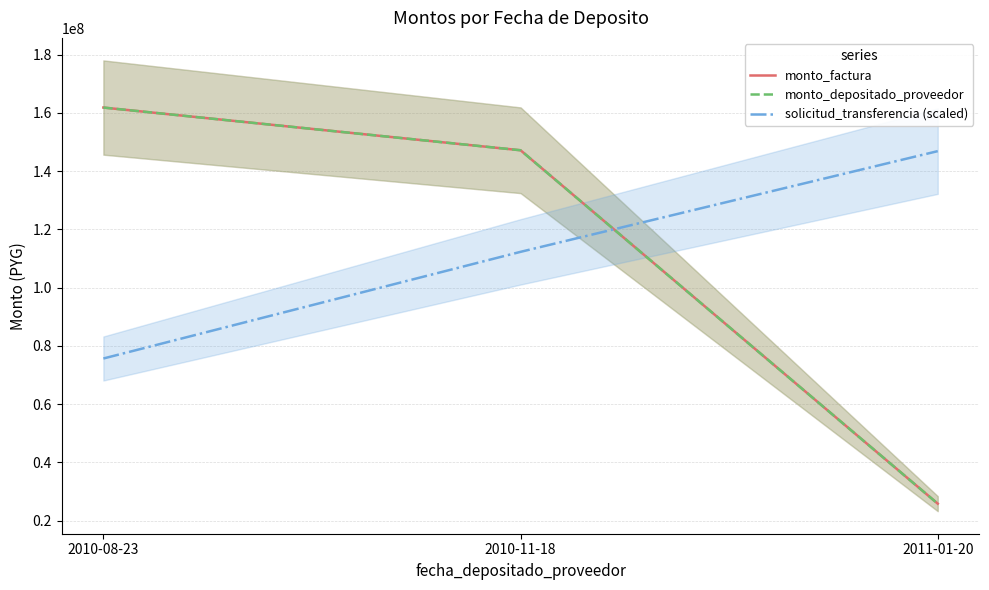

The monto_depositado_proveedor series shows 44303848.8 at 2010-11-18. True or false?

False